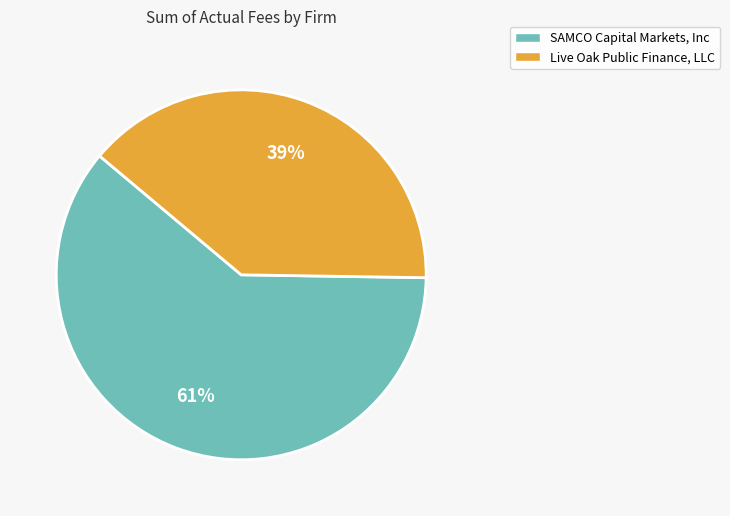

To the nearest percent, what portion does SAMCO Capital Markets, Inc represent?

61%